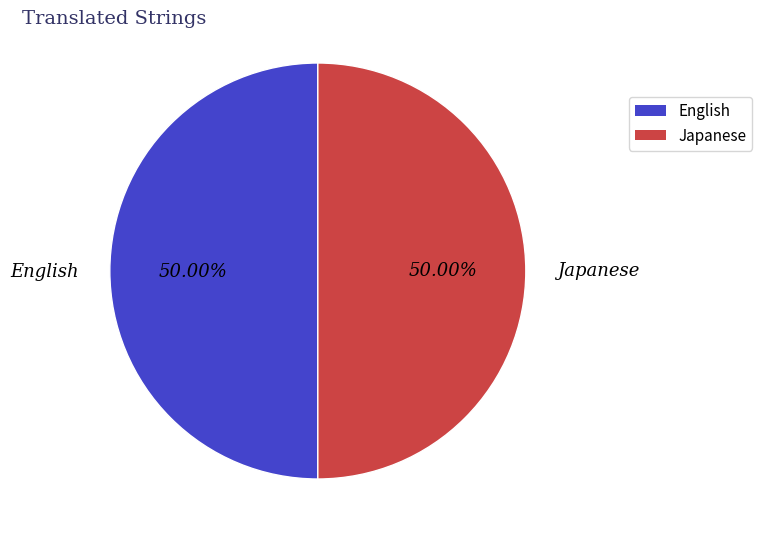

Do Japanese and English together represent more than half of the pie?

Yes